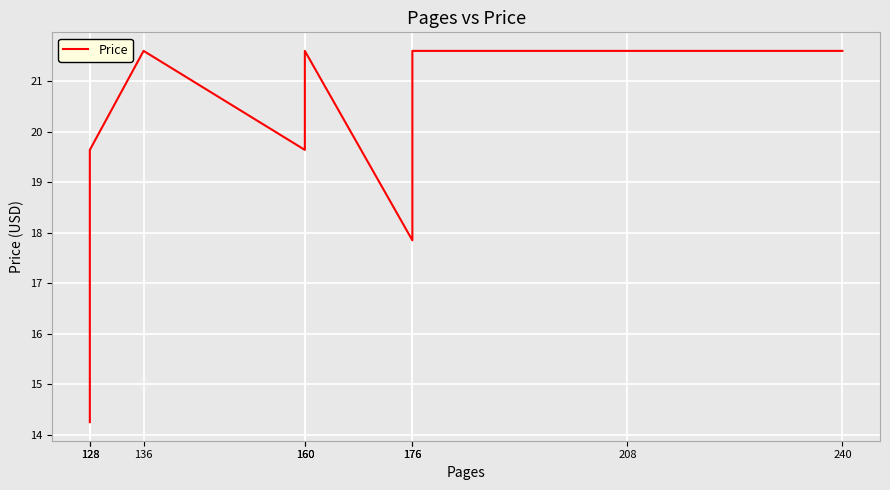

How many points are higher than both their immediate neighbors (excluding endpoints)?

2